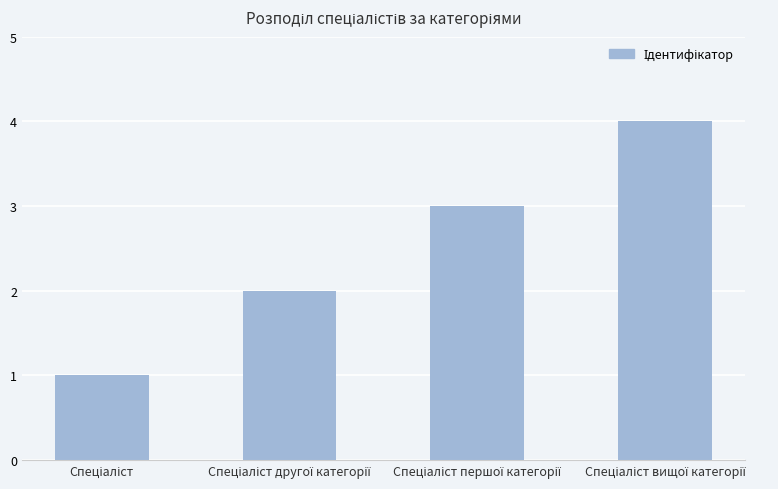

What is the sum of all values?

10